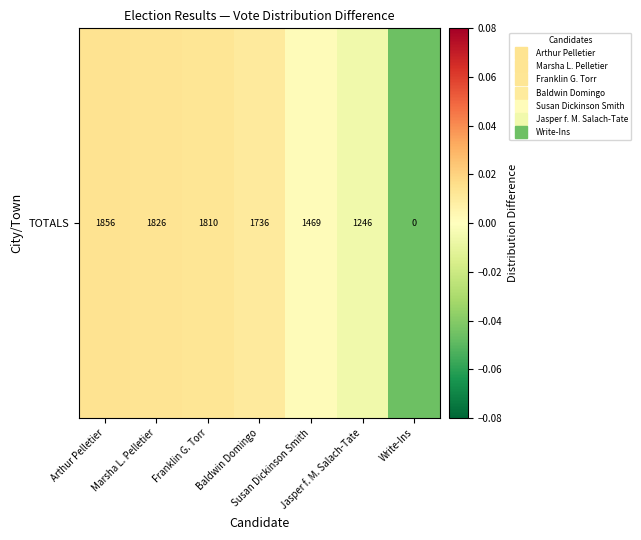

How many values exceed 0?

5